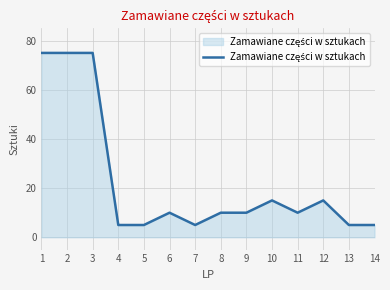

What is the greatest value displayed?

75